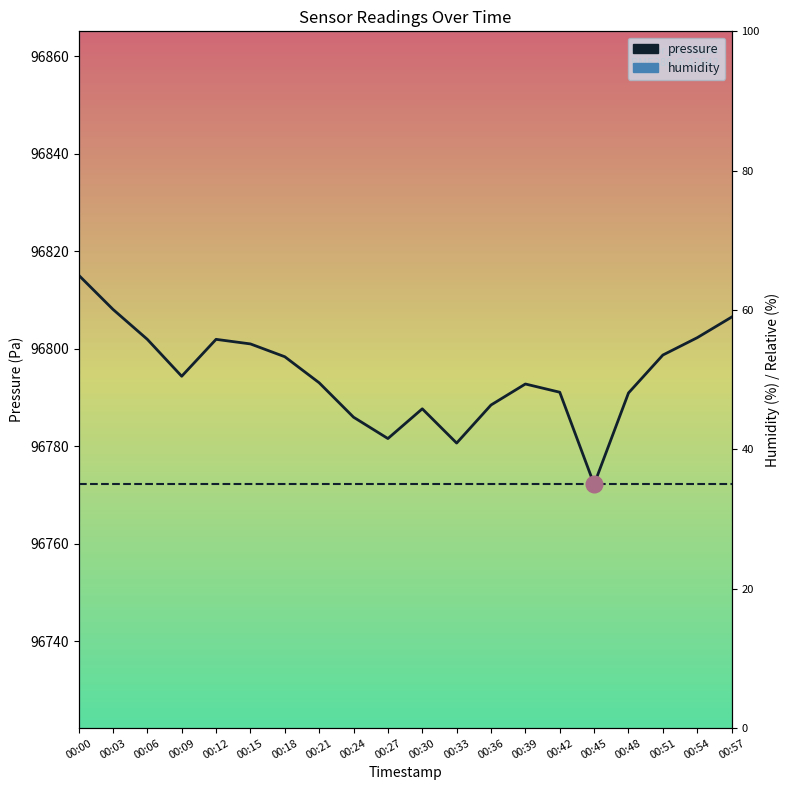

Rank the categories by value from lowest to highest.

00:45, 00:33, 00:27, 00:24, 00:30, 00:36, 00:48, 00:42, 00:39, 00:21, 00:09, 00:18, 00:51, 00:15, 00:06, 00:12, 00:54, 00:57, 00:03, 00:00